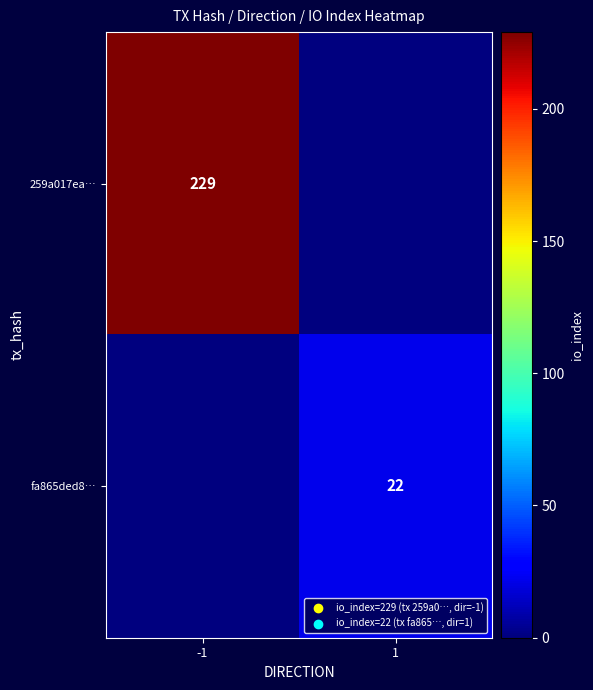

The fa865ded8… series shows 36 at 1. True or false?

False